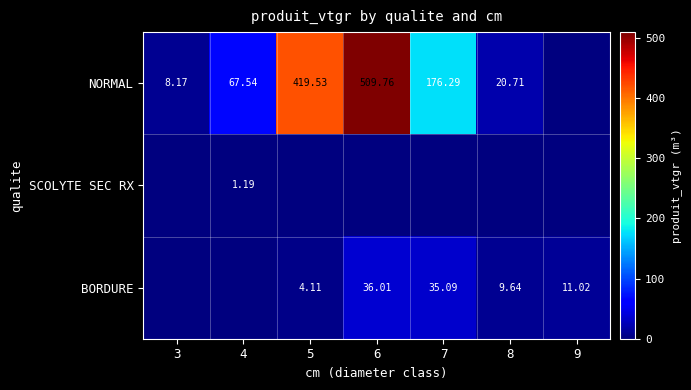

At which category is the sum across all series the highest?

6